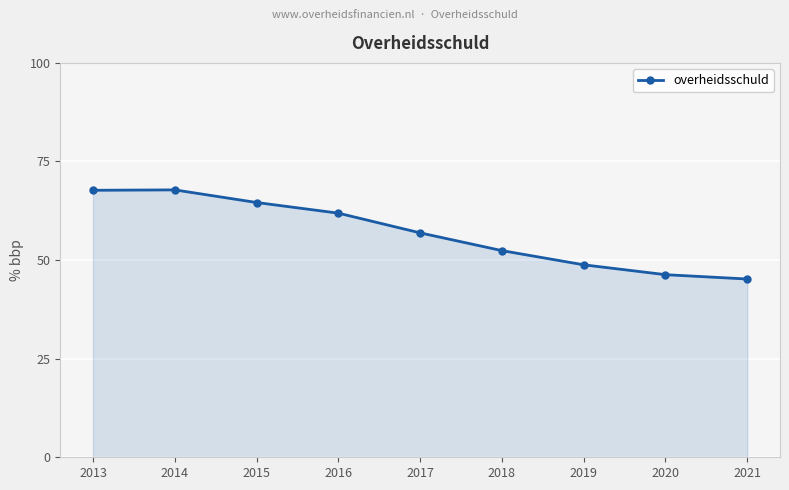

What is the average value?

56.8